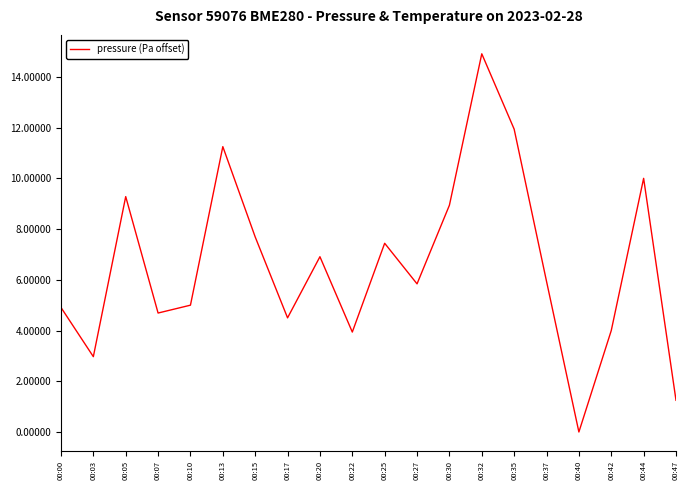

Between 00:47 and 00:27, which is larger?

00:27